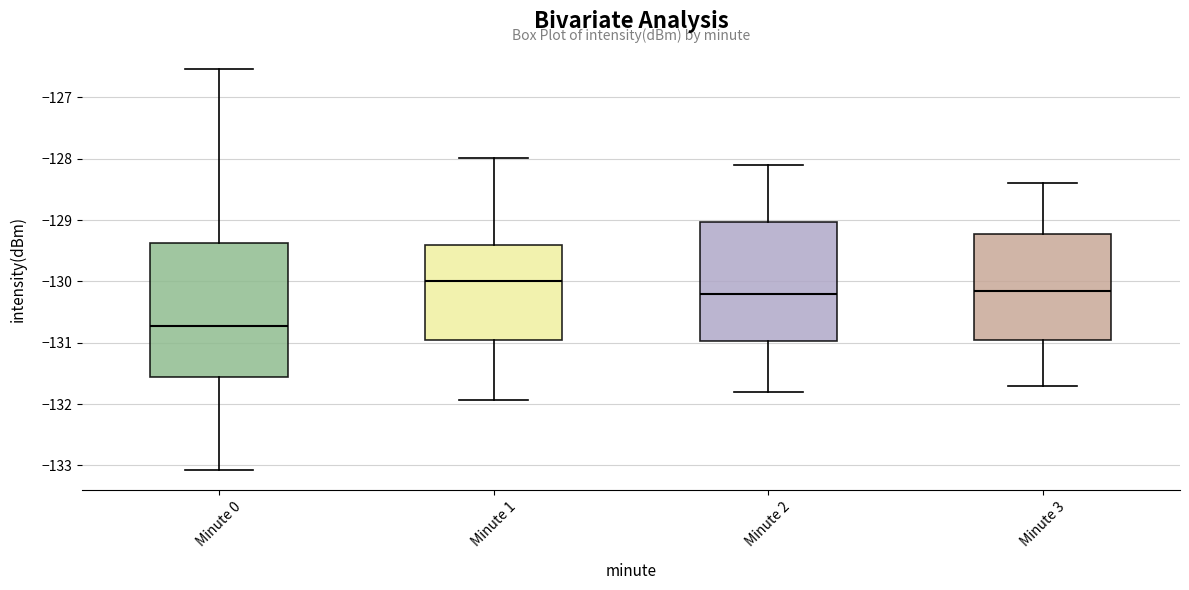

Where is the lower edge of the box for Minute 1 on the y-axis? The values are not printed on the chart, so give them approximately, as read against the axis.

-130.9